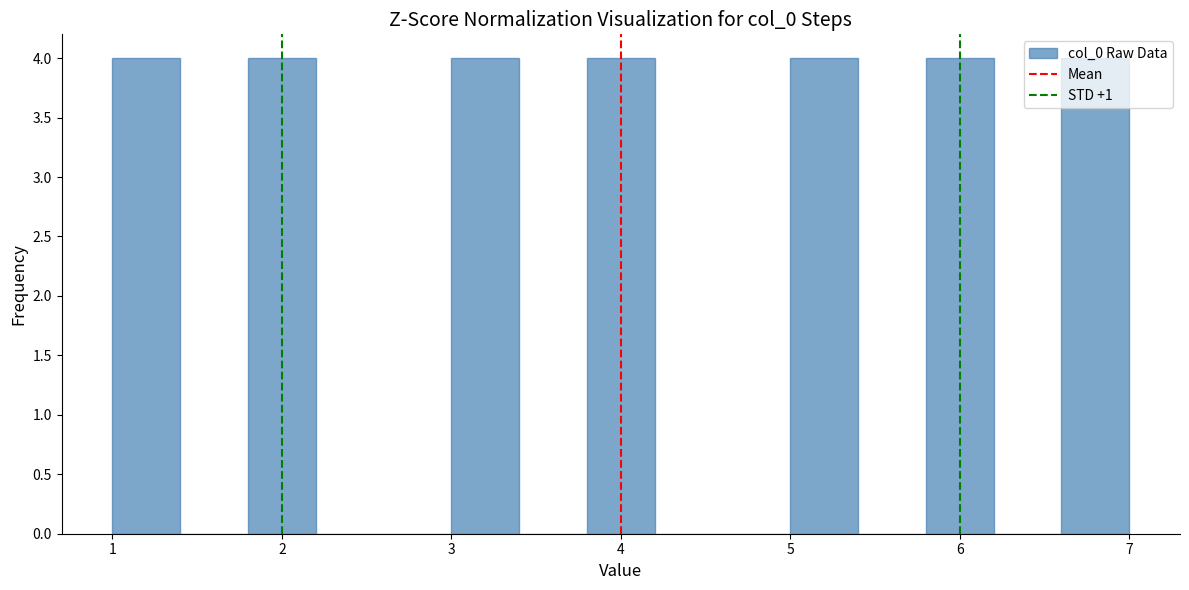

Reading left to right, transcribe this chart: for each bar, give the range it covers on the x-axis and its height. The values are not printed on the chart, so give them approximately, as read against the axis.

1.0 to 1.4: 4
1.4 to 1.8: 0
1.8 to 2.2: 4
2.2 to 2.6: 0
2.6 to 3.0: 0
3.0 to 3.4: 4
3.4 to 3.8: 0
3.8 to 4.2: 4
4.2 to 4.6: 0
4.6 to 5.0: 0
5.0 to 5.4: 4
5.4 to 5.8: 0
5.8 to 6.2: 4
6.2 to 6.6: 0
6.6 to 7.0: 4